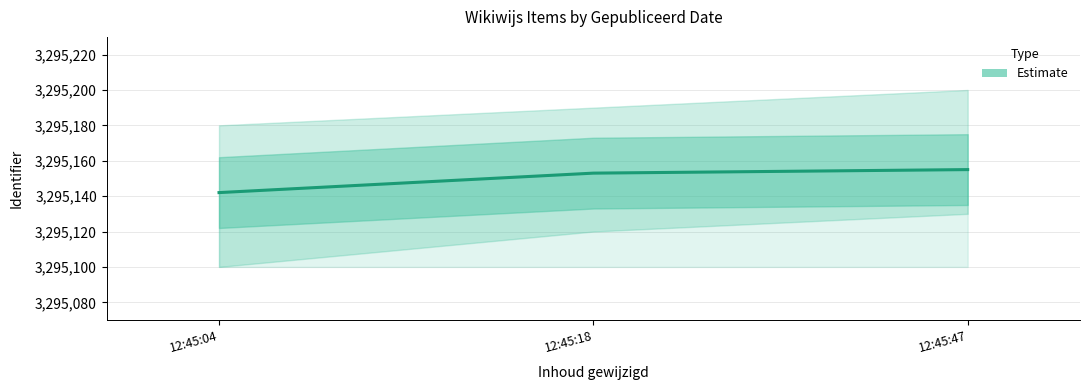

At which category does the chart reach its minimum across all series?

12:45:04